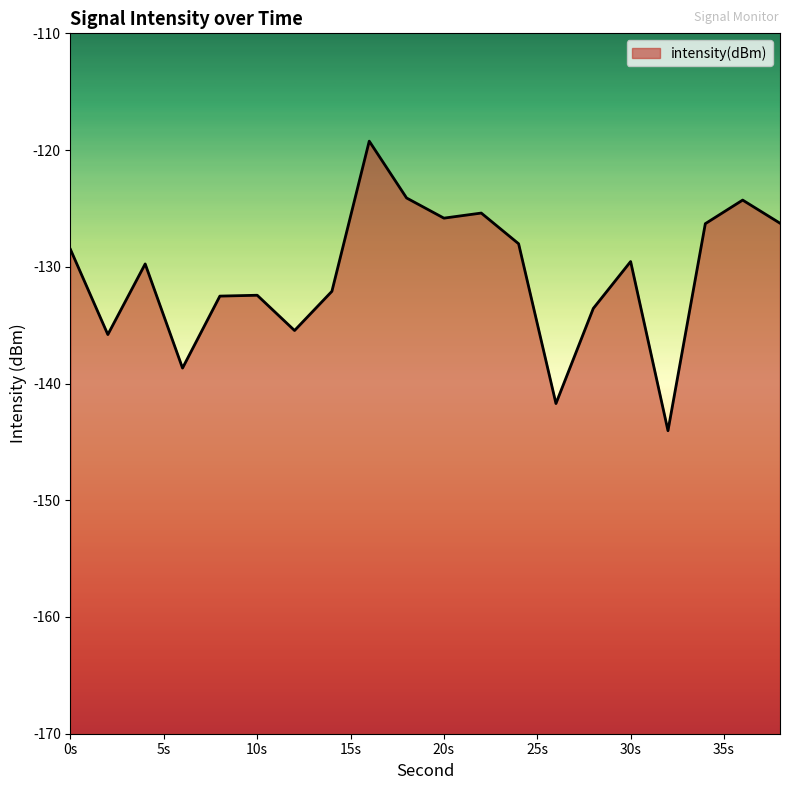

How many lines are shown in the chart?

1